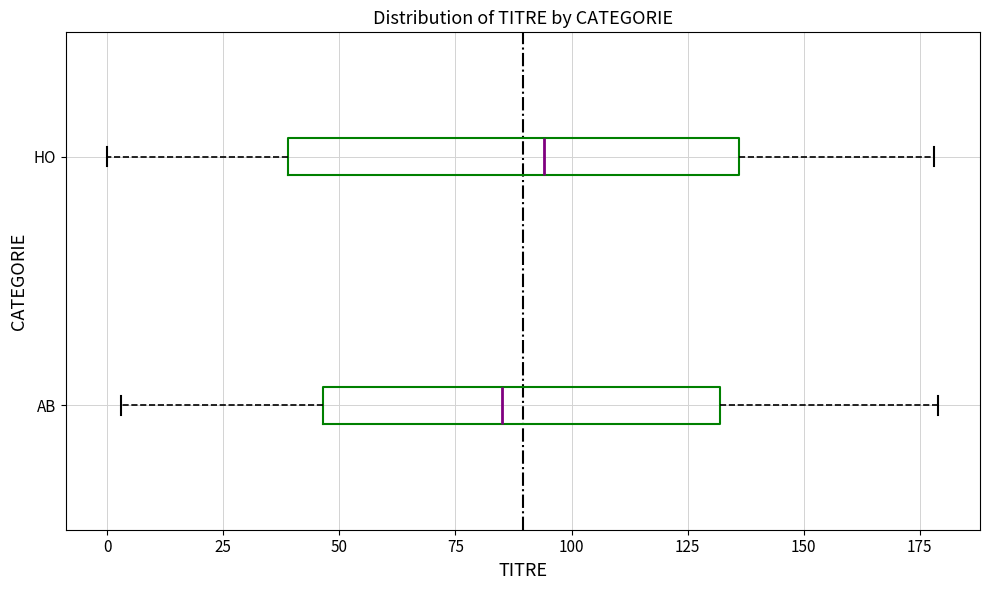

Which box is the widest, from its left edge to its right edge?

HO